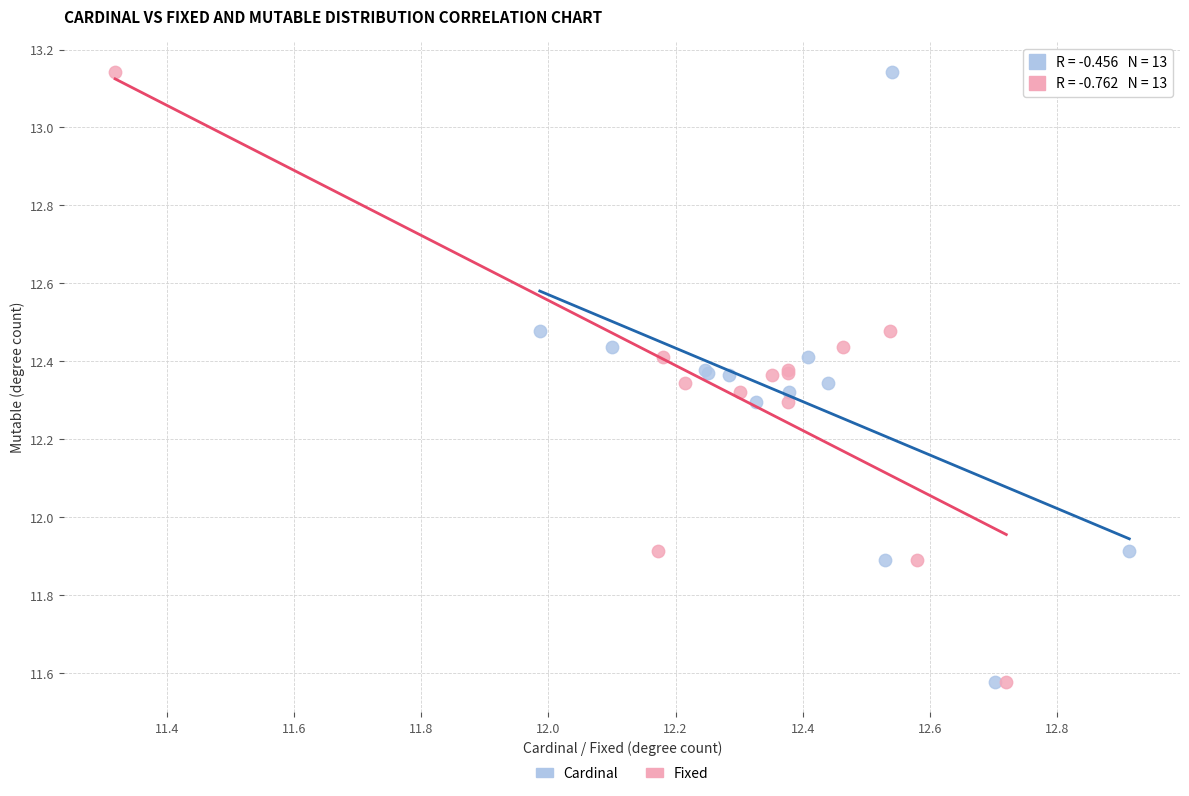

What are all the series names shown in the legend?

Cardinal, Fixed